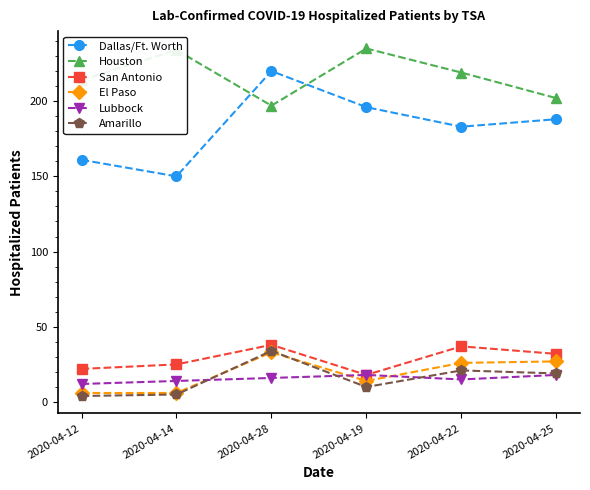

What is the spread (max minus min) of values at 2020-04-22?

204